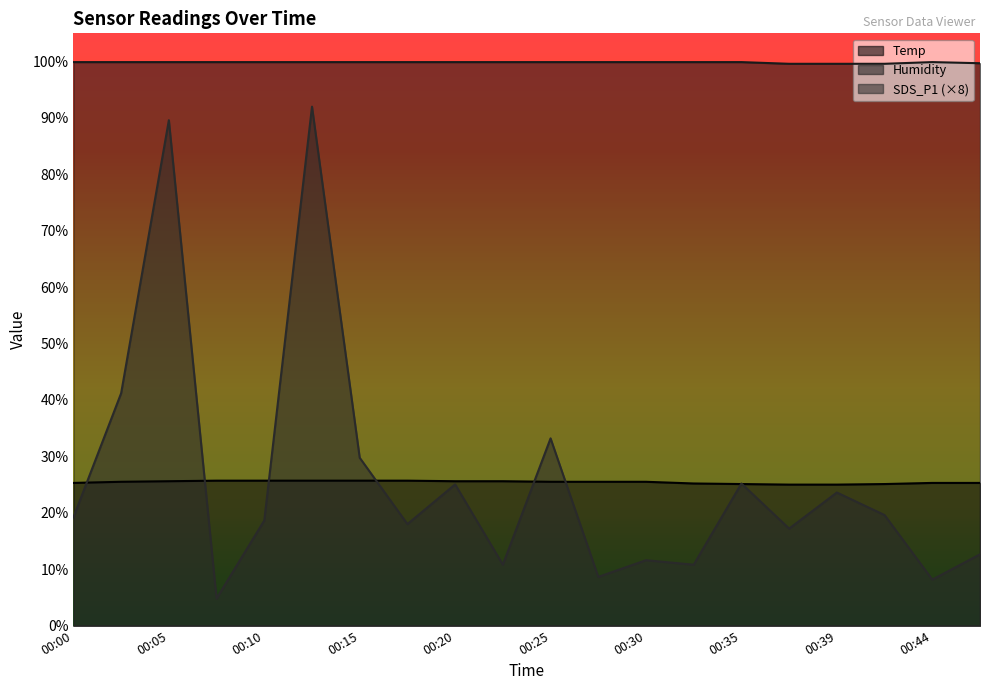

Rank the categories by Temp value from highest to lowest.

00:08, 00:10, 00:13, 00:15, 00:18, 00:05, 00:20, 00:22, 00:02, 00:25, 00:27, 00:30, 00:00, 00:44, 00:47, 00:32, 00:35, 00:42, 00:37, 00:39